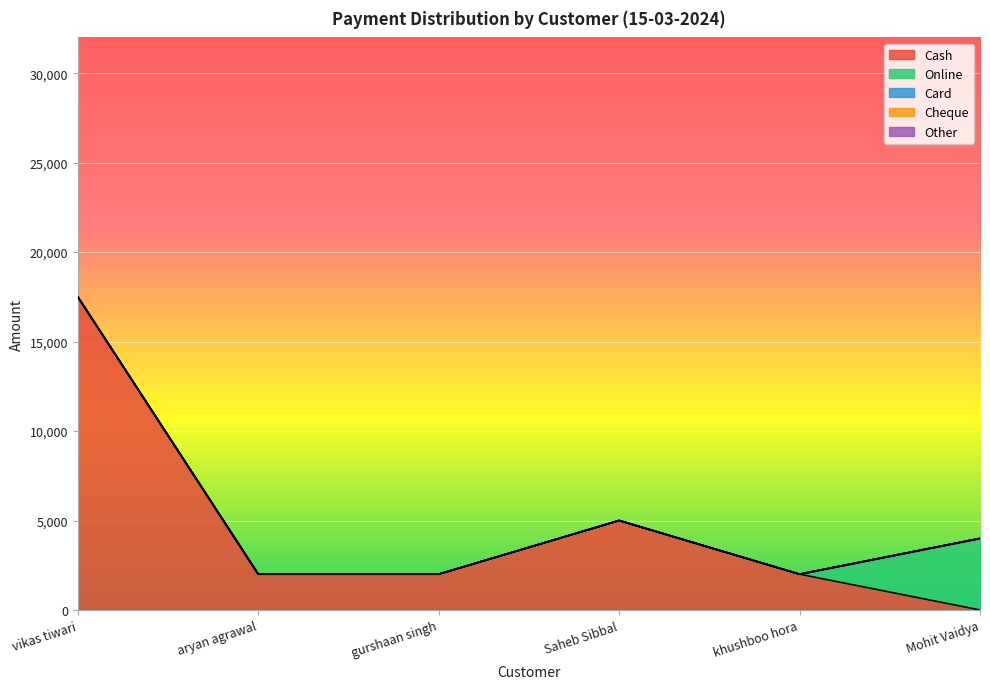

Between gurshaan singh and Saheb Sibbal, which is larger?

Saheb Sibbal